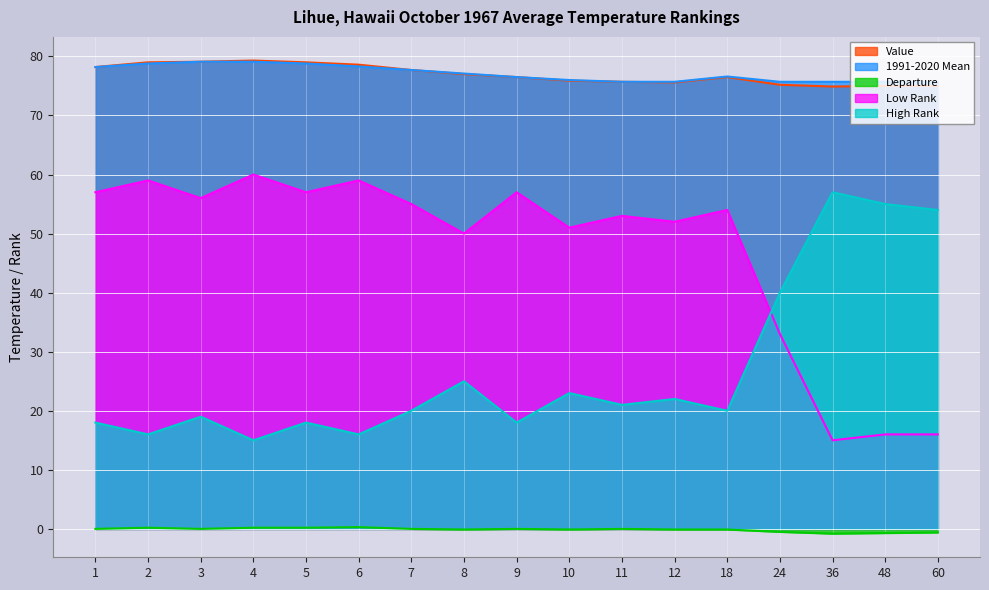

At which label does 1991-2020 Mean reach its peak?

3